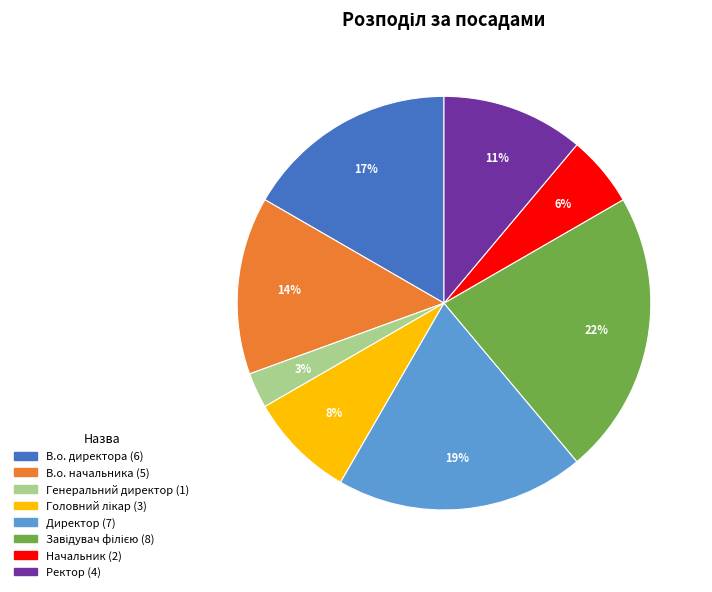

Which slice is the smallest?

Генеральний директор